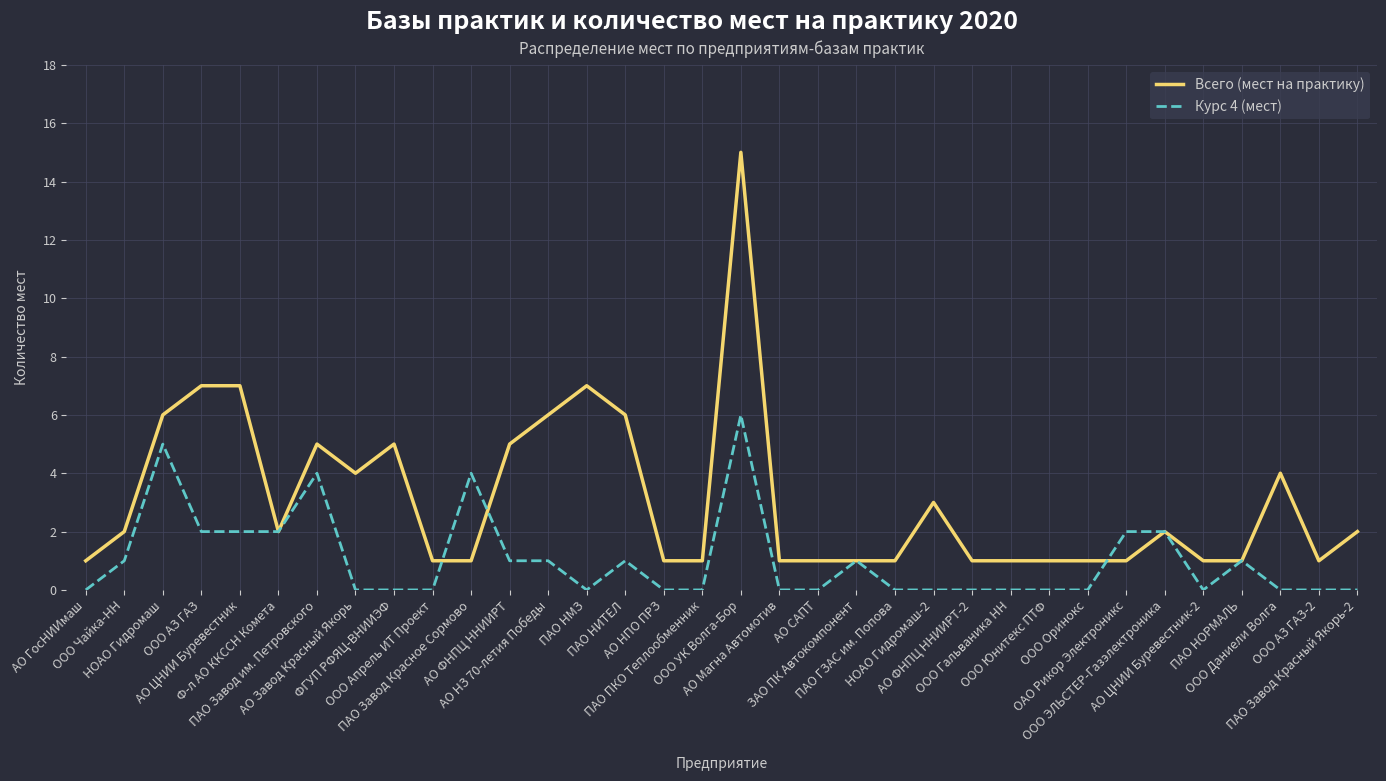

What is the difference between the maximum and minimum values in the Курс 4 (мест) series?

6